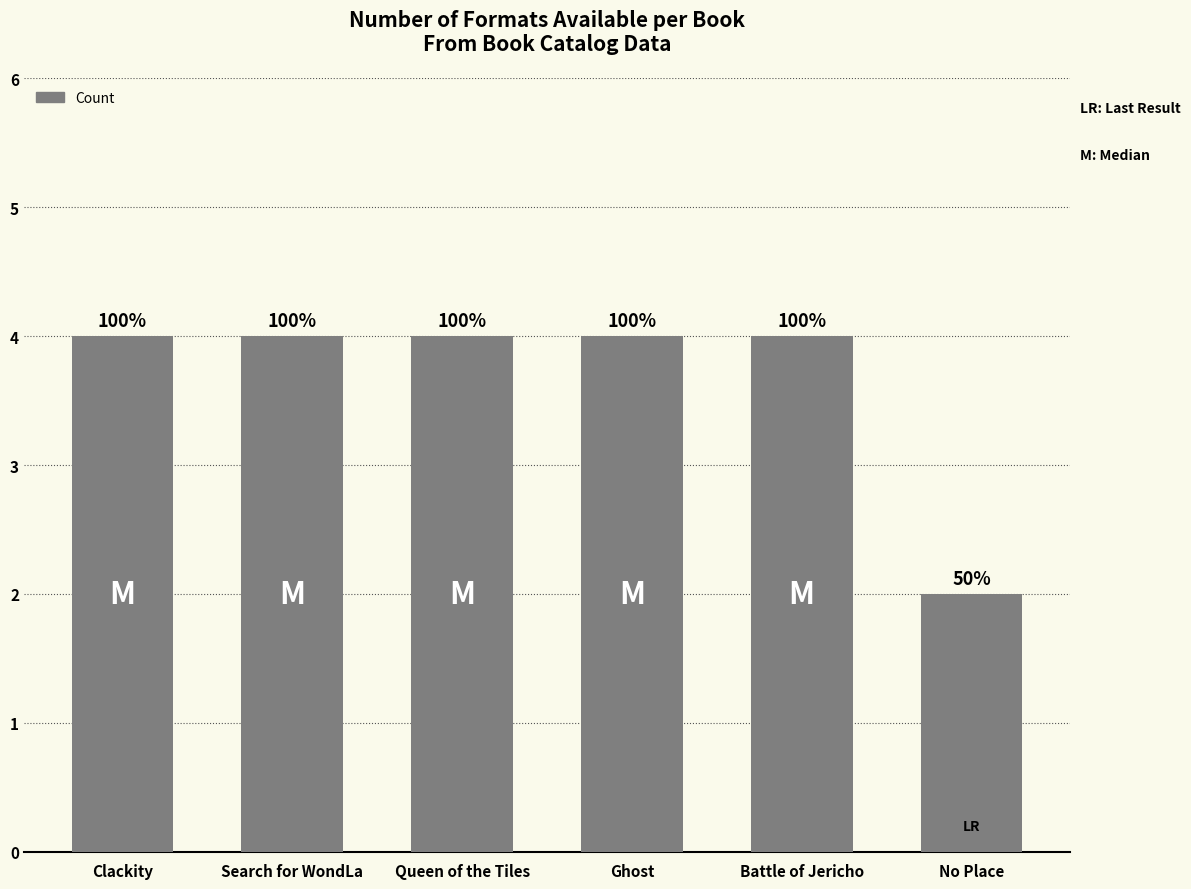

Which label corresponds to the smallest value in the chart?

No Place